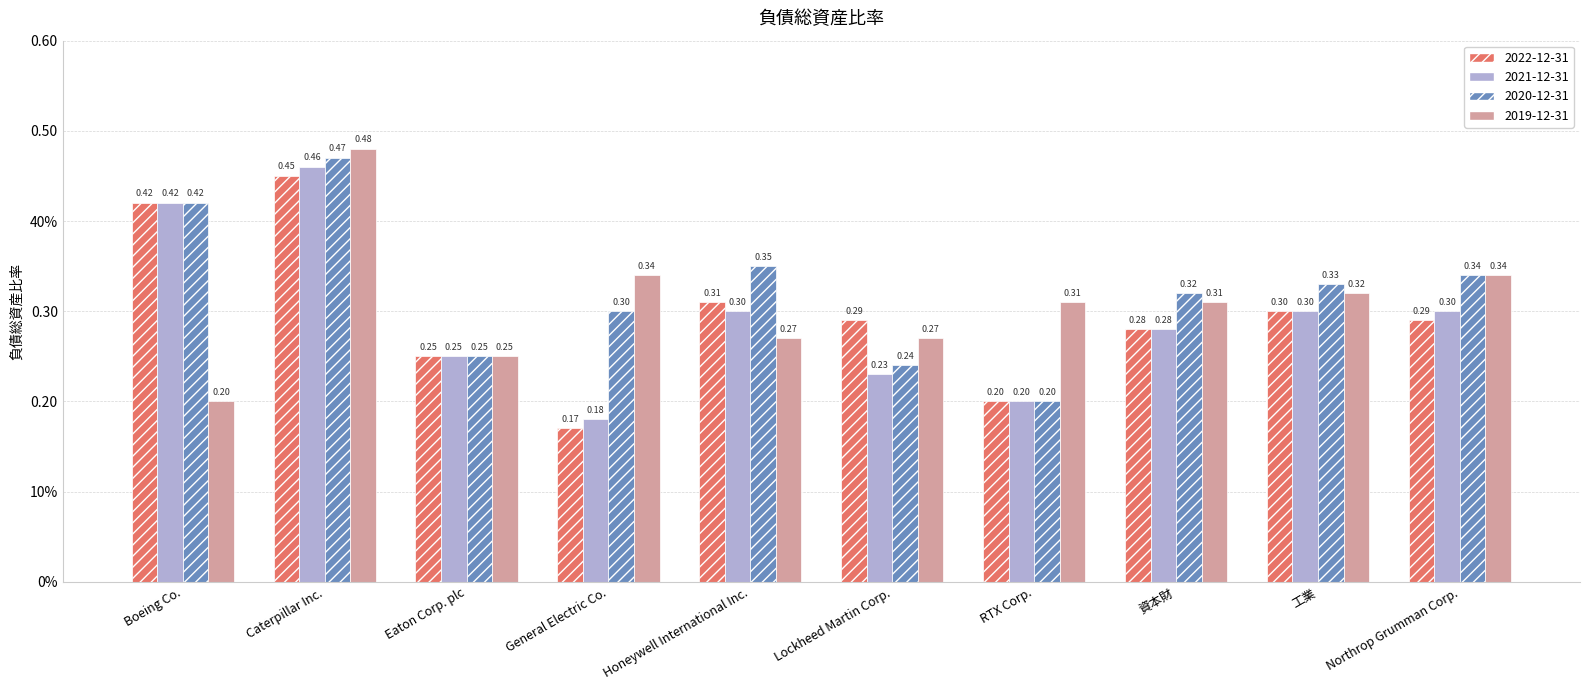

Does the chart contain stacked bars?

No